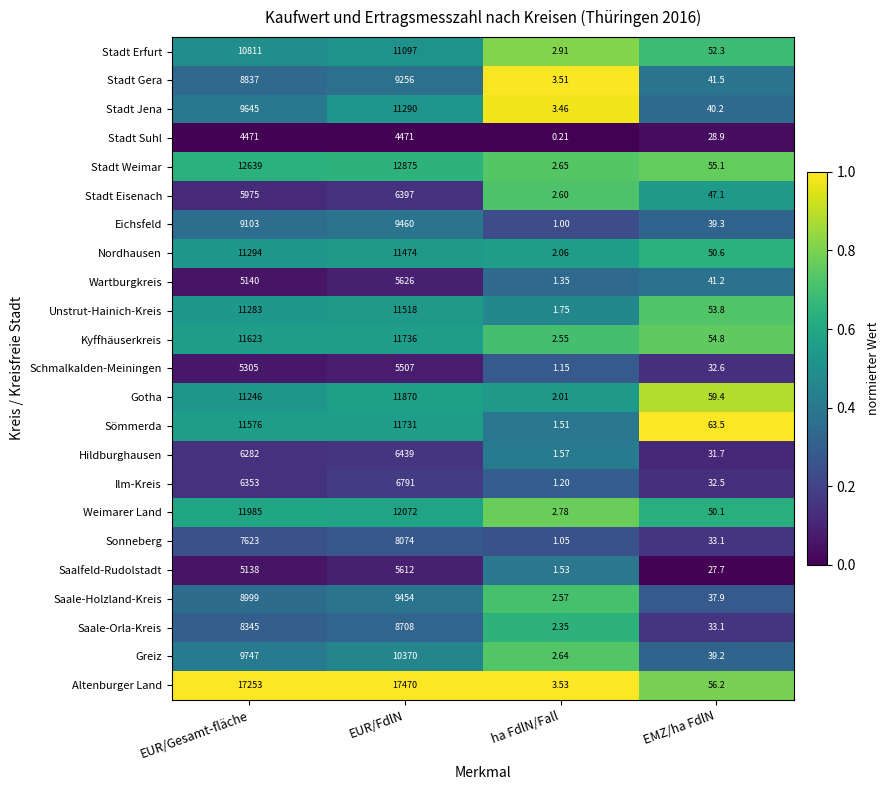

At which label does Greiz reach its minimum?

ha FdlN/Fall